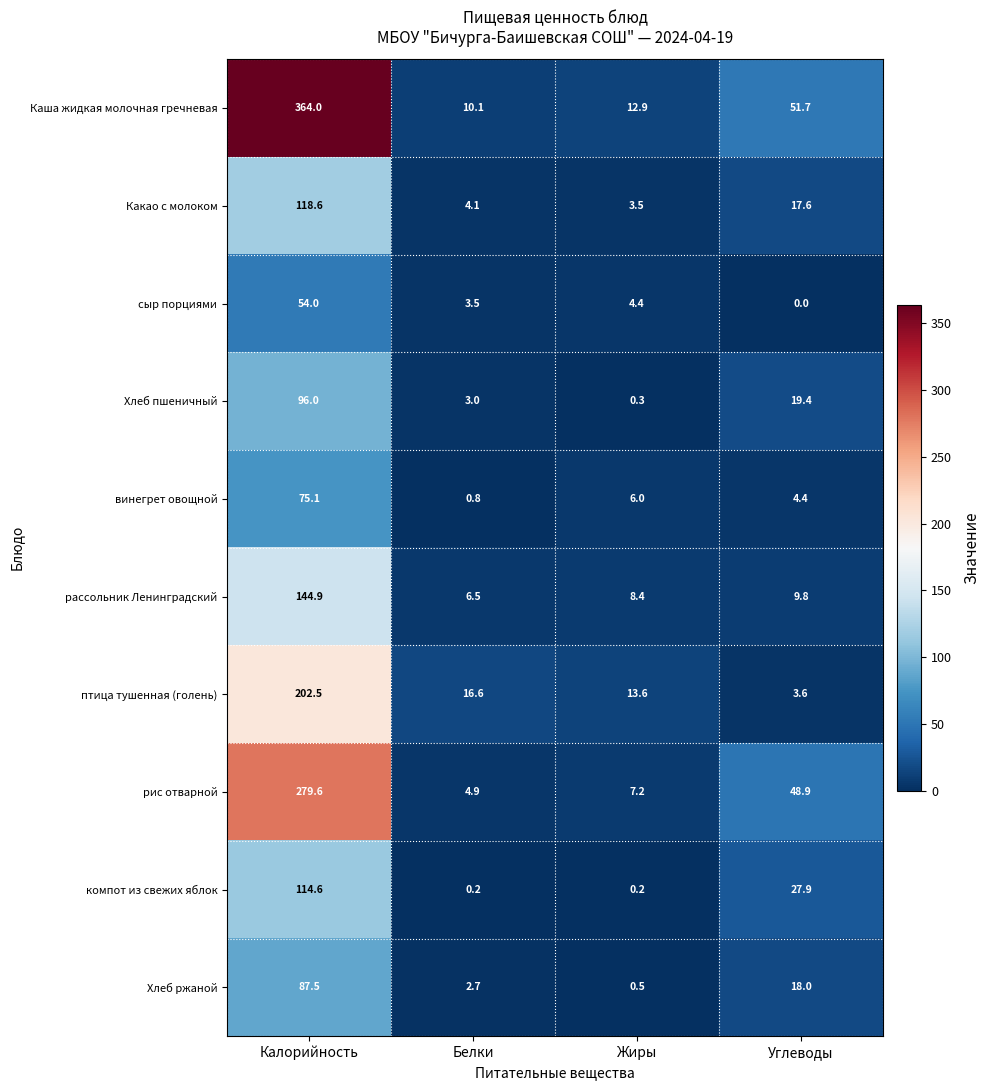

The рис отварной series shows 279.6 at Калорийность. True or false?

True